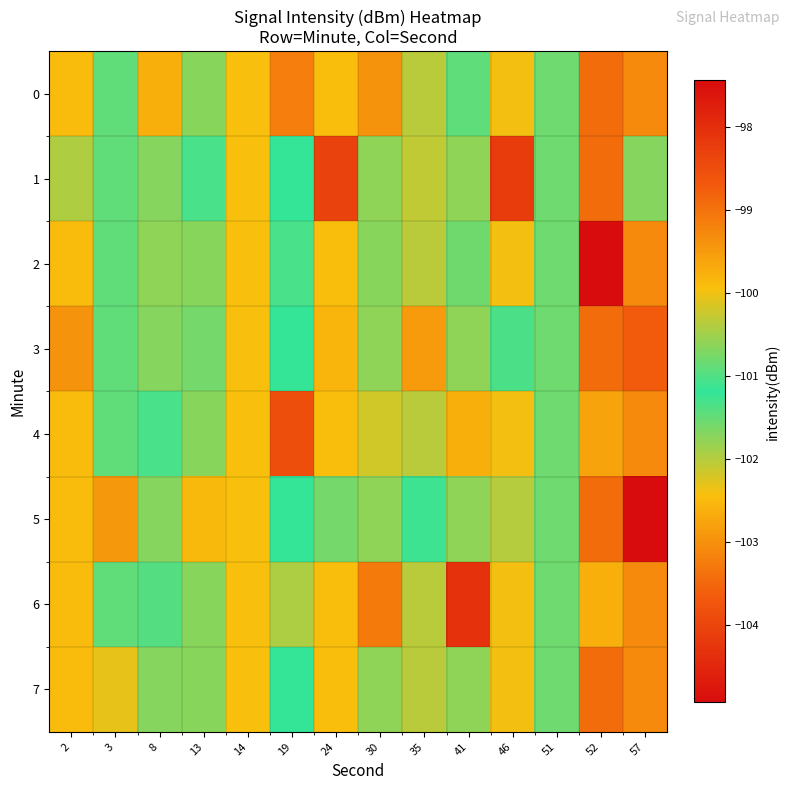

Which series has the largest total across all categories?

row_6